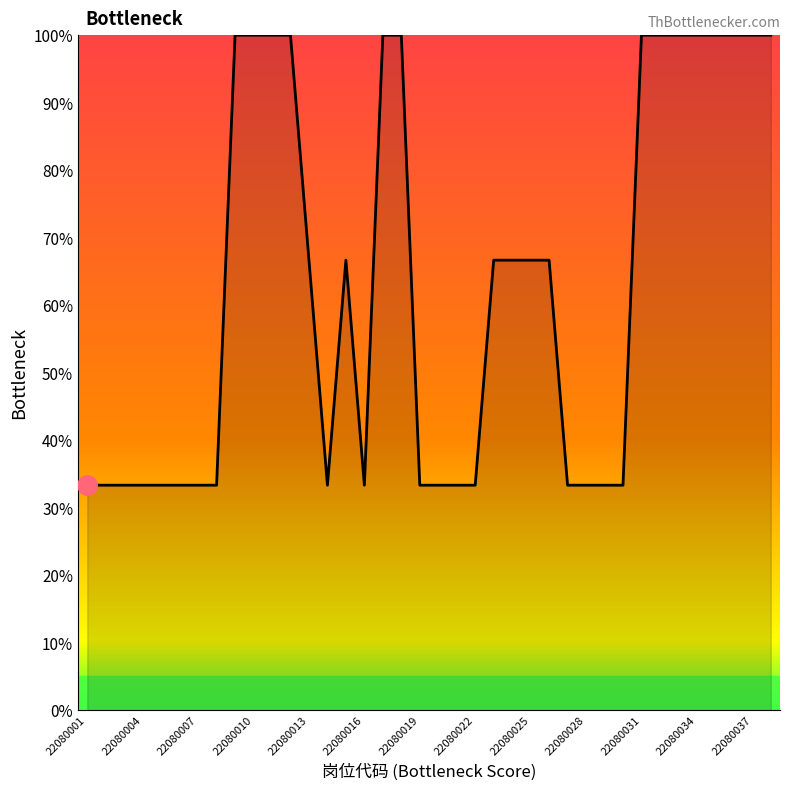

What is the greatest value displayed?

100.0